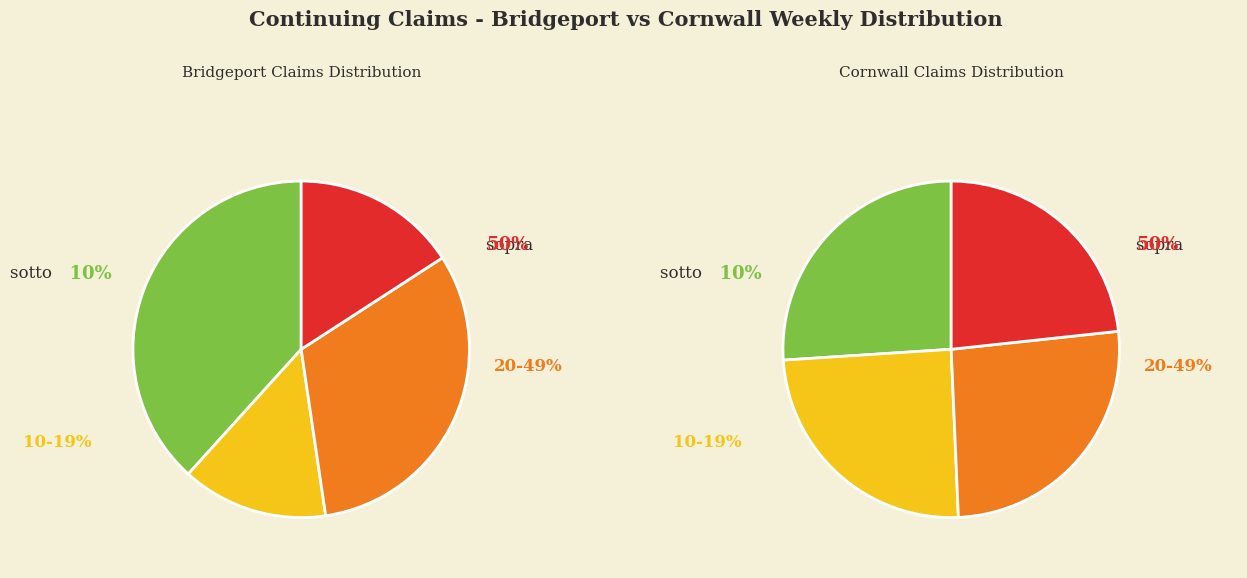

Is it true that 13 is 1% of the pie?

True